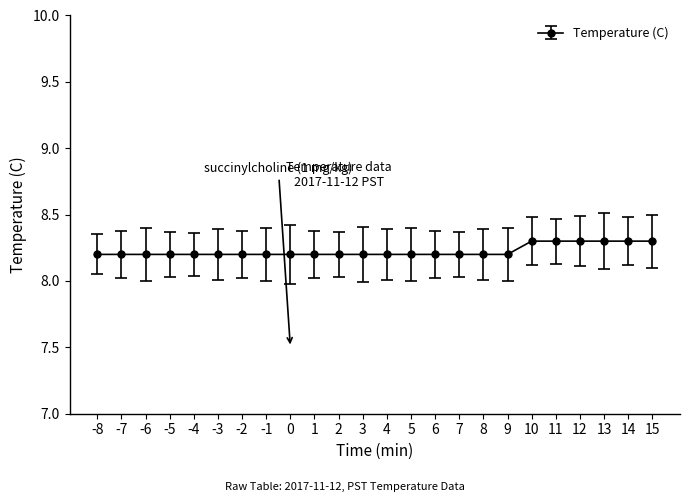

How many values are between 8 and 9?

24